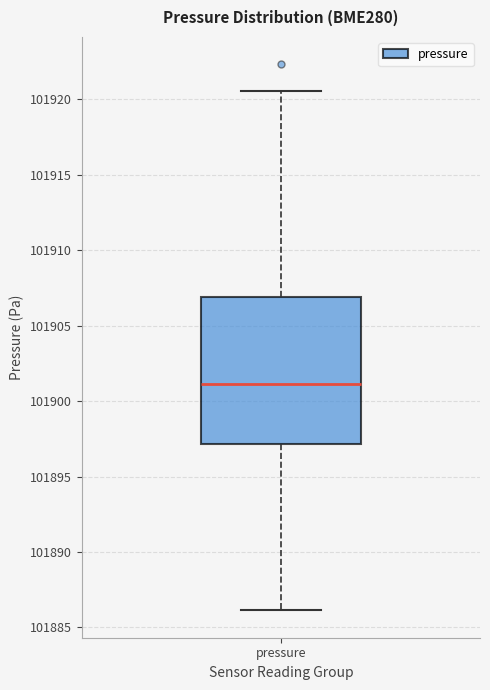

Where is the lower edge of the box for pressure on the y-axis? The values are not printed on the chart, so give them approximately, as read against the axis.

101897.0